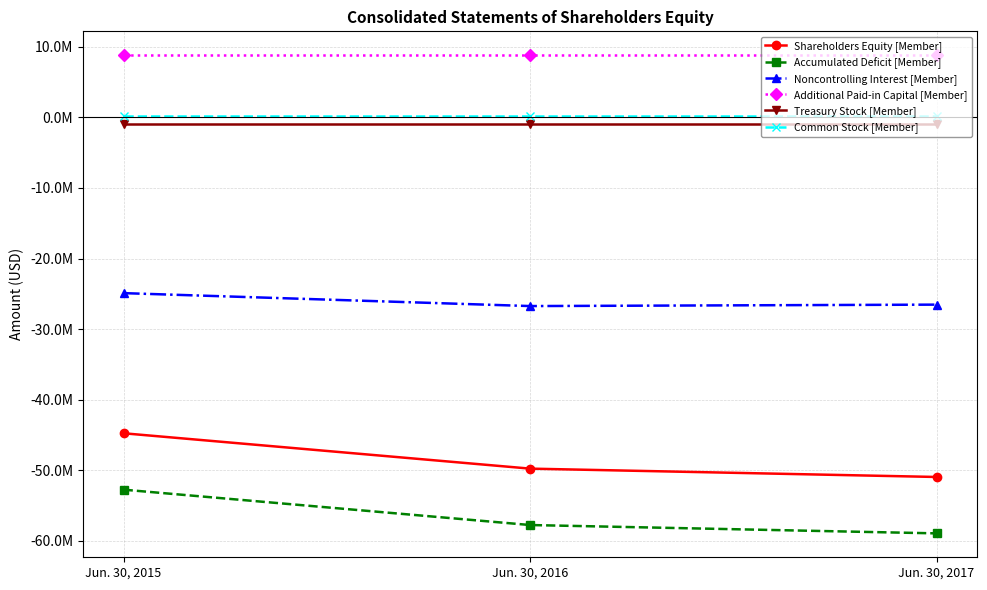

What value does the Shareholders Equity [Member] series have at Jun. 30, 2016, to the nearest 50?

-49765000